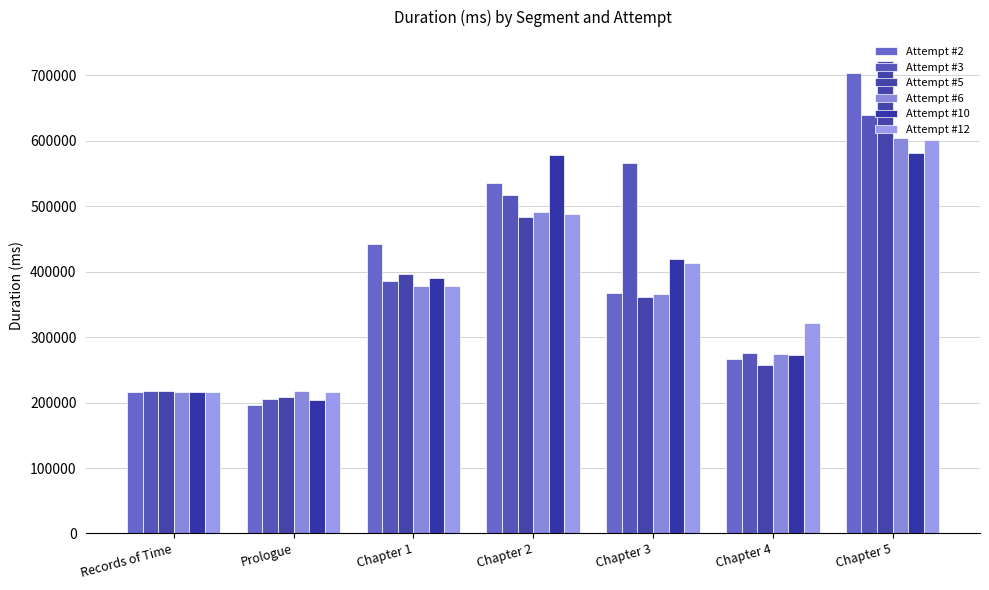

At which label does Attempt #2 first exceed 366752?

Chapter 1